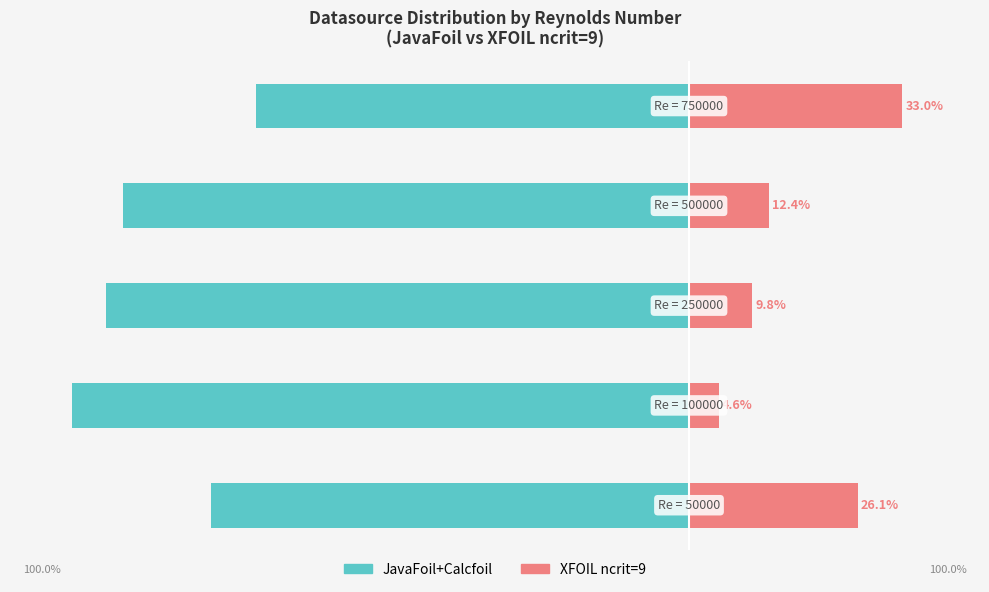

Reading left to right, transcribe all the data shown in this chart.

JavaFoil+Calcfoil: -73.9	-95.4	-90.2	-87.6	-67.0
XFOIL ncrit=9: 26.1	4.6	9.8	12.4	33.0